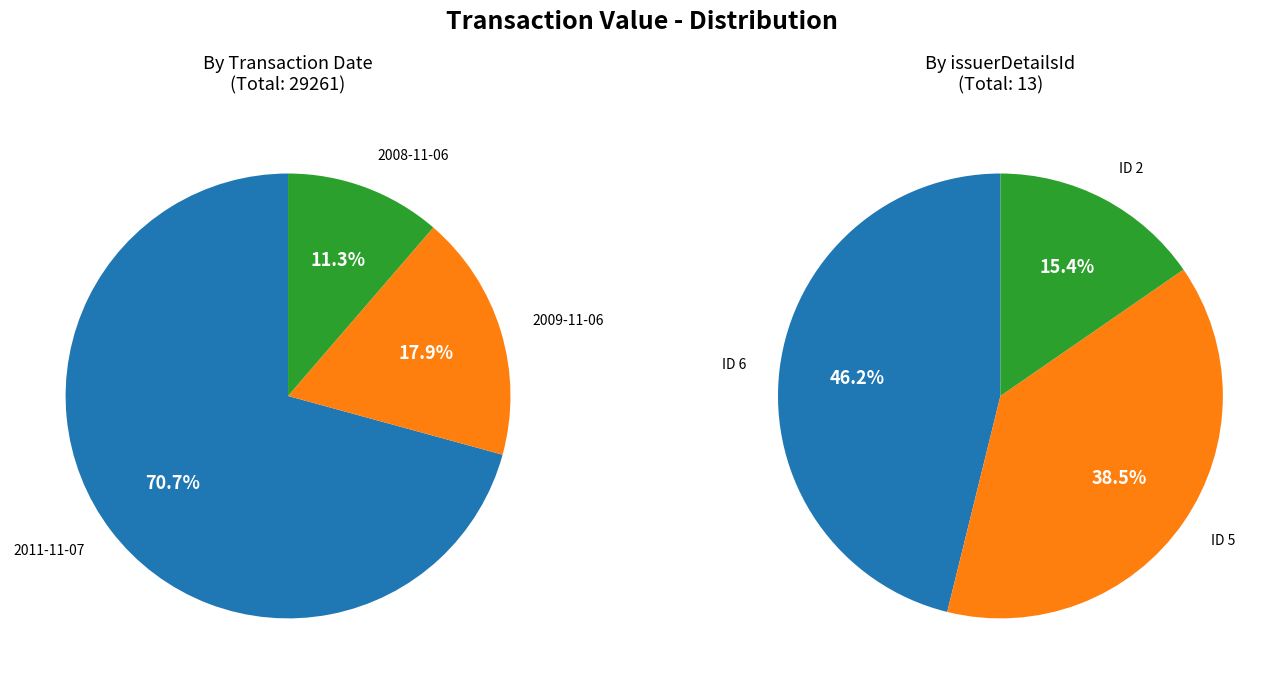

To the nearest percent, what percentage of the pie is 2011-11-07?

71%